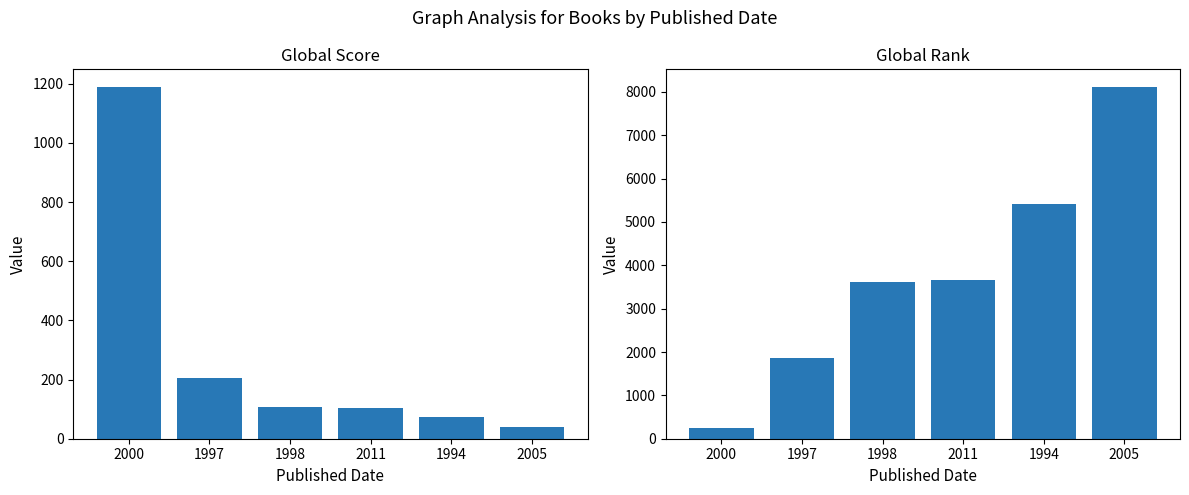

Rank the series at 1998 from highest to lowest value.

Global Rank, Global Score